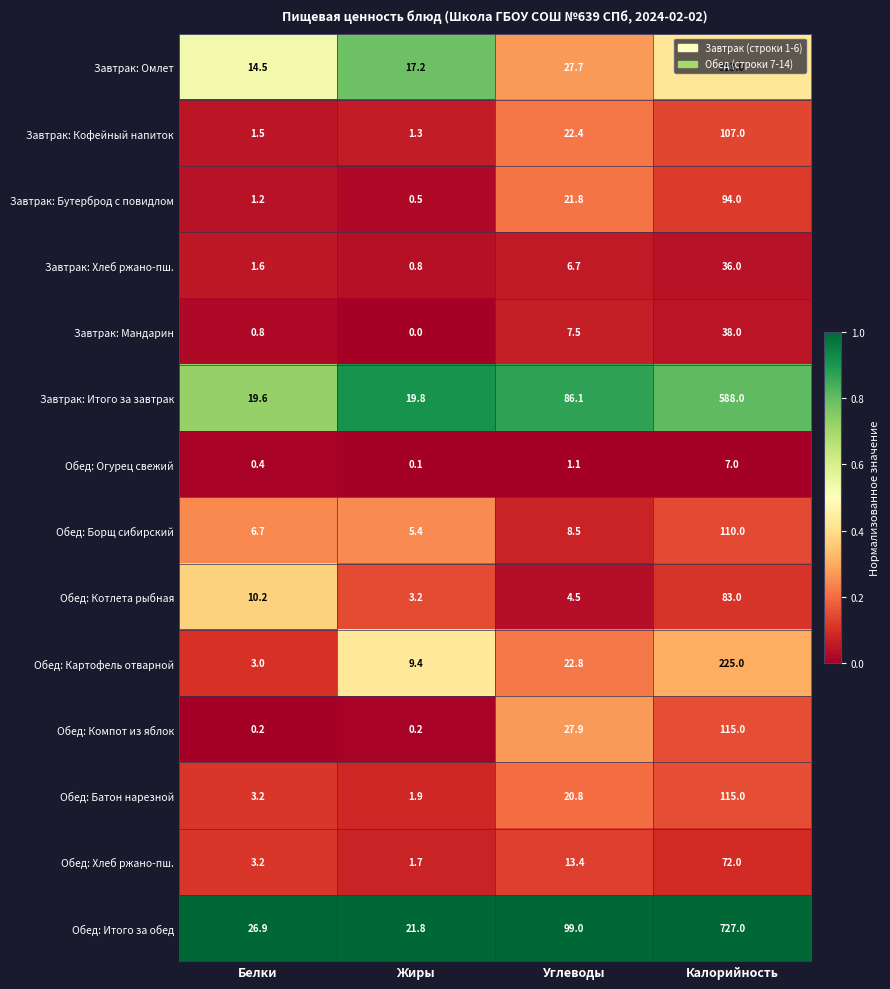

What is the sum of the Обед: Картофель отварной values at Калорийность and Жиры?

234.4